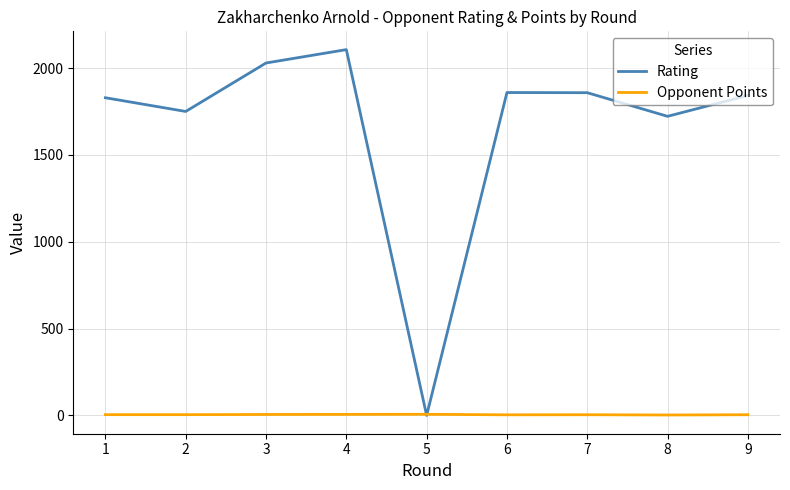

Rank the series at 6 from highest to lowest value.

Rating, Opponent Points